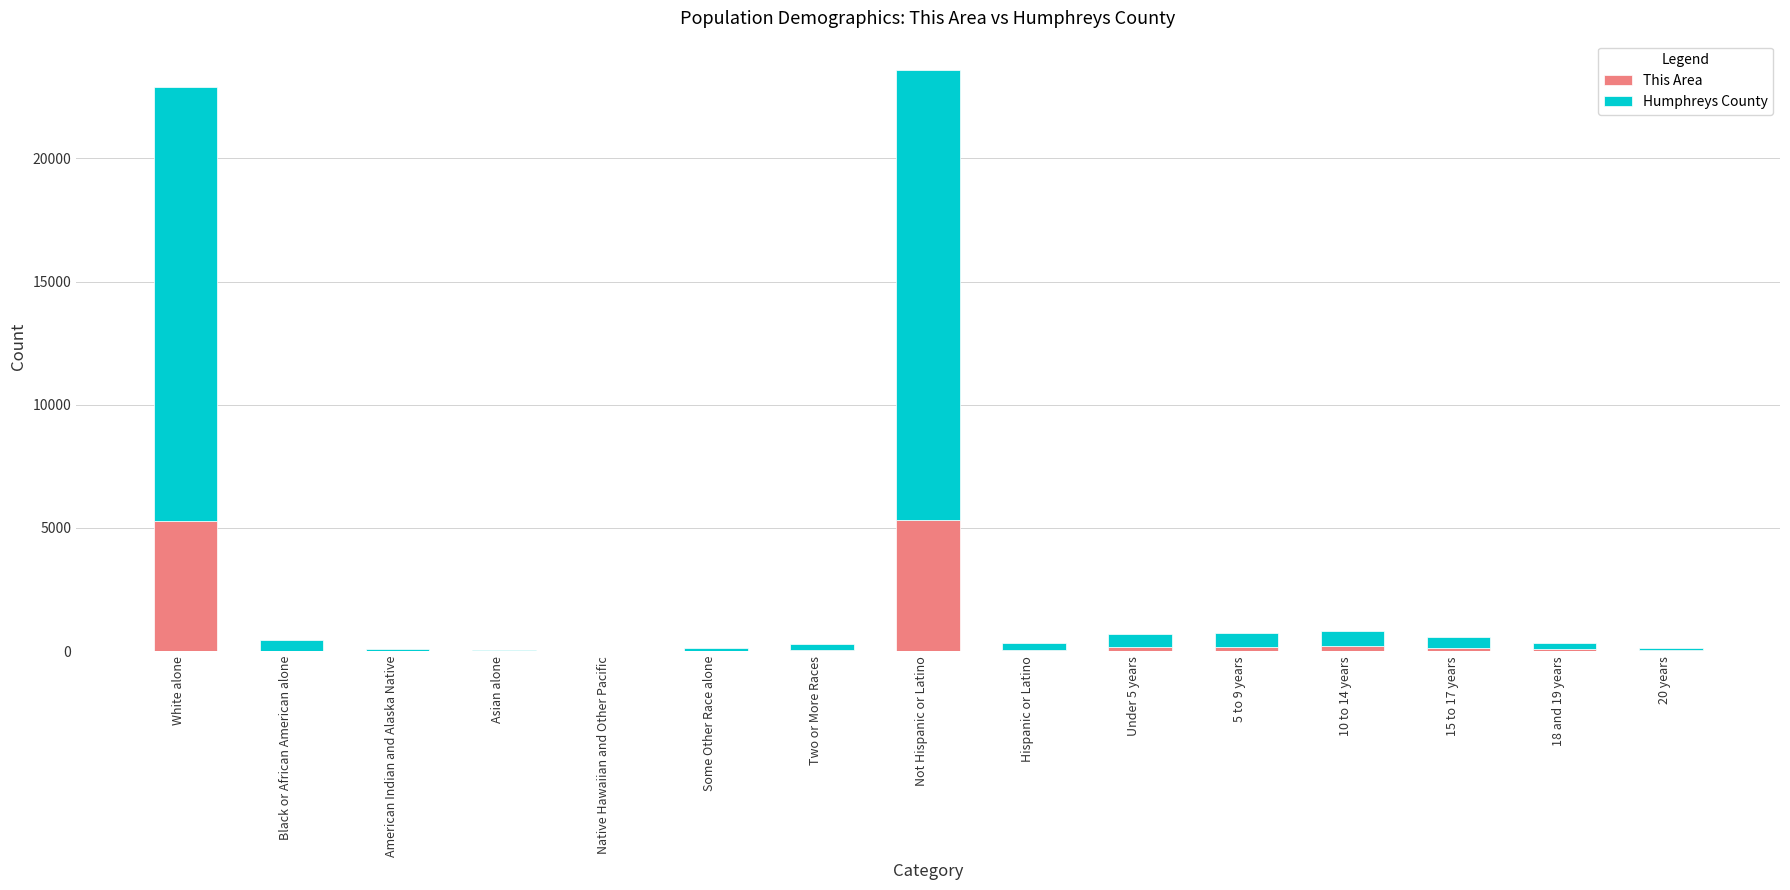

What is the sum of all This Area values?

11581